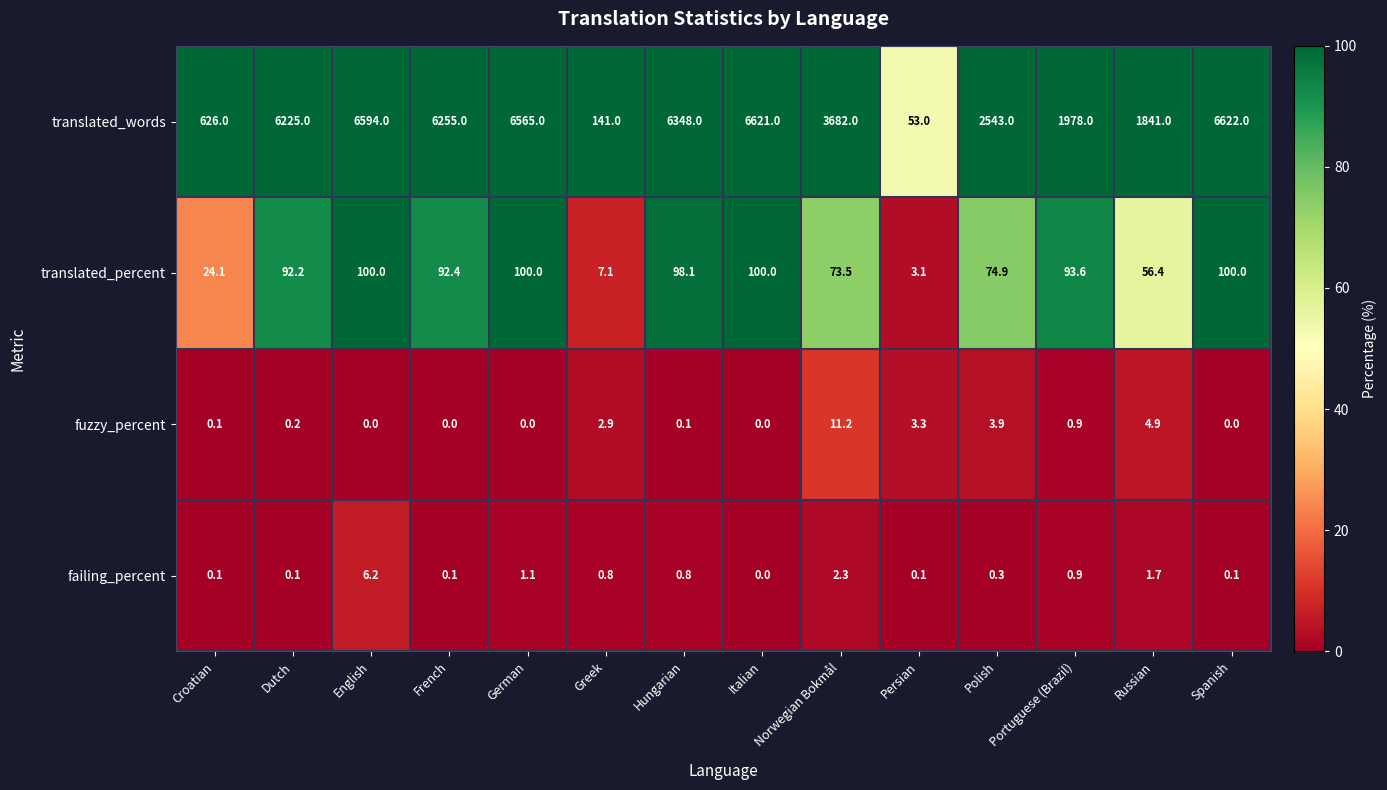

What is the sum of the translated_percent values at Greek and French?

99.5